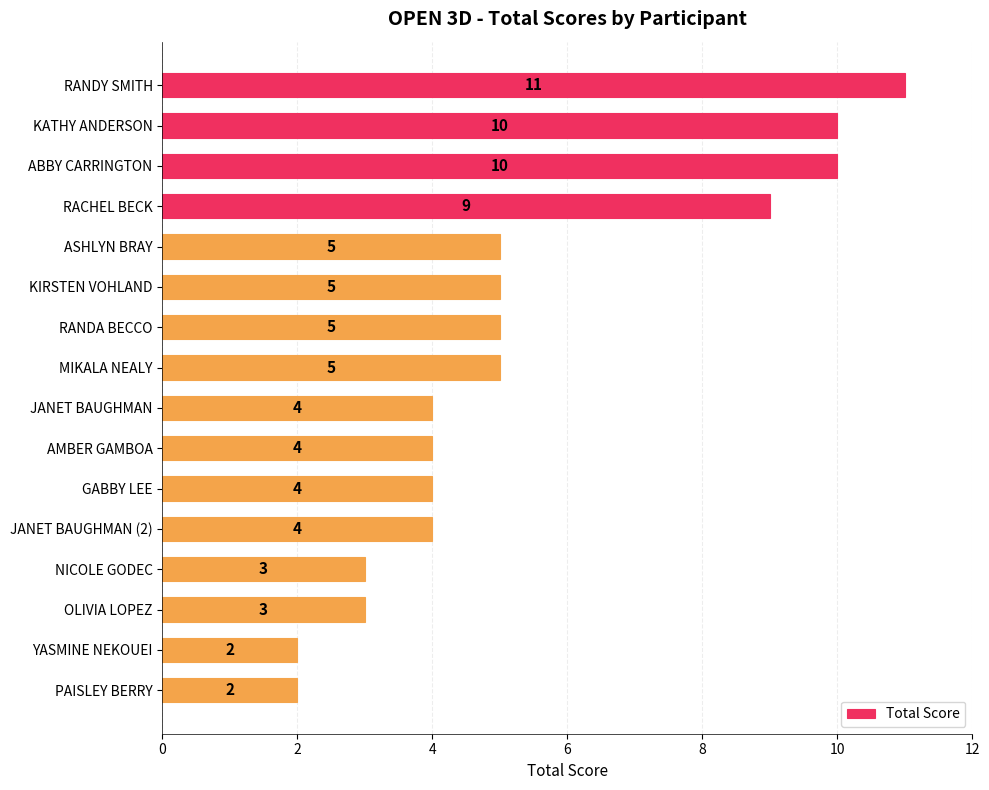

Reading top to bottom, list all the values displayed in this chart.

RANDY SMITH=11	KATHY ANDERSON=10	ABBY CARRINGTON=10	RACHEL BECK=9	ASHLYN BRAY=5	KIRSTEN VOHLAND=5	RANDA BECCO=5	MIKALA NEALY=5	JANET BAUGHMAN=4	AMBER GAMBOA=4	GABBY LEE=4	JANET BAUGHMAN (2)=4	NICOLE GODEC=3	OLIVIA LOPEZ=3	YASMINE NEKOUEI=2	PAISLEY BERRY=2